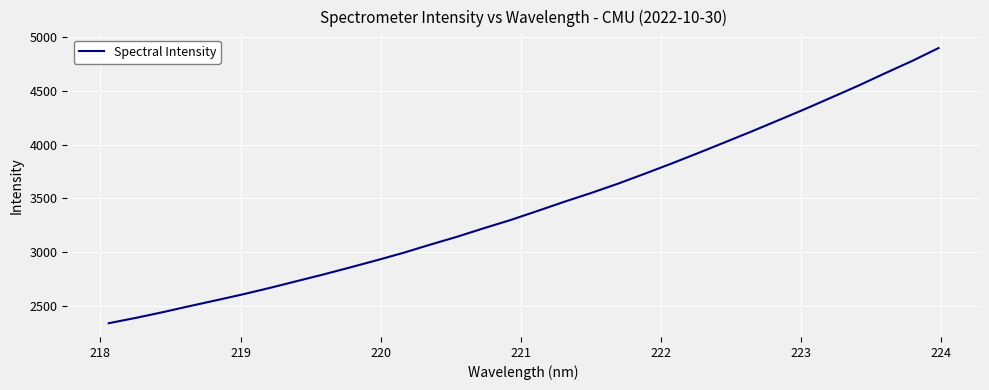

What is the difference between the maximum and minimum values?

2562.7